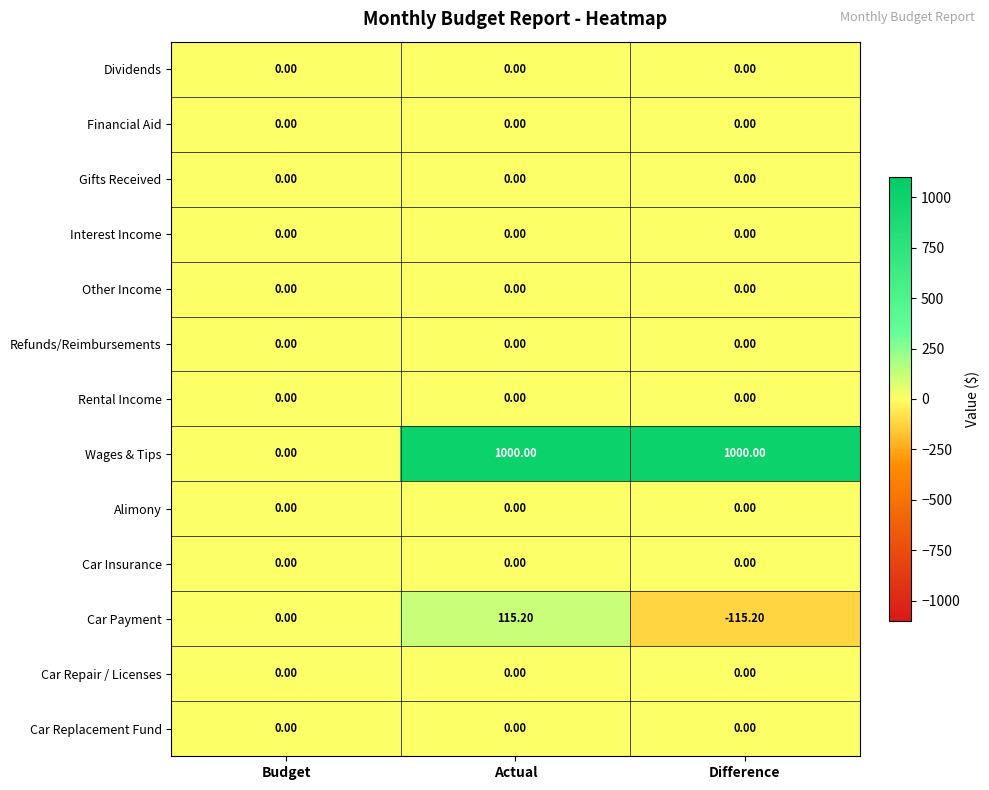

At which category is the sum across all series the highest?

Actual